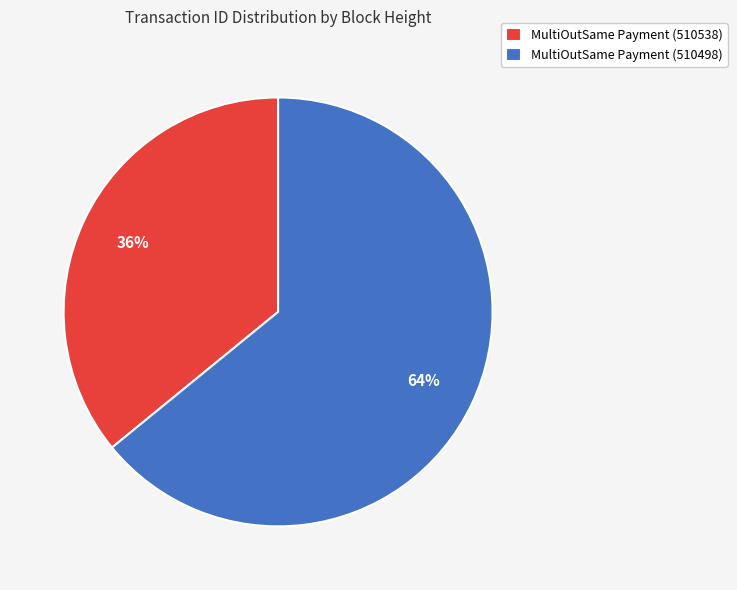

How many segments does this pie chart have?

2